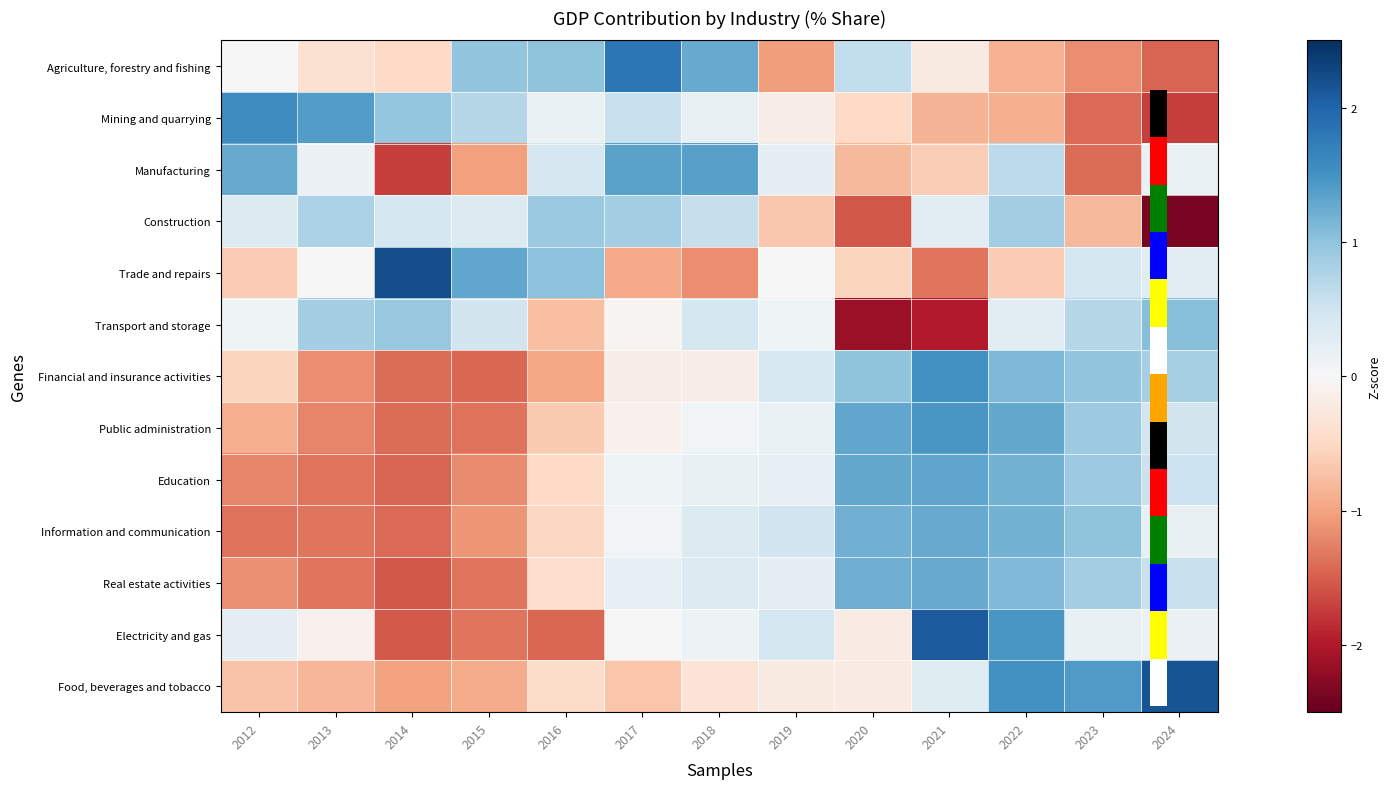

Rank the series by their maximum value, from lowest to highest.

Construction, Transport and storage, Information and communication, Real estate activities, Education, Manufacturing, Public administration, Financial and insurance activities, Mining and quarrying, Agriculture, forestry and fishing, Electricity and gas, Food, beverages and tobacco, Trade and repairs